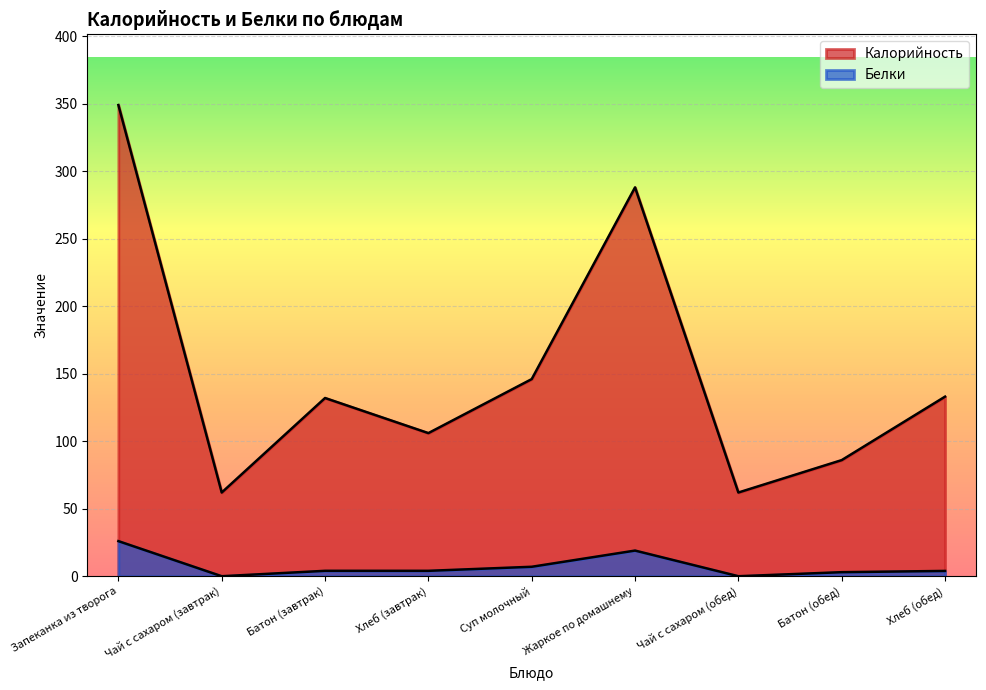

Reading left to right, what are all the values shown in this chart?

Калорийность: 349.0	62.0	132.0	106.0	146.0	288.0	62.0	86.0	133.0
Белки: 26.0	0.0	4.0	4.0	7.0	19.0	0.0	3.0	3.9